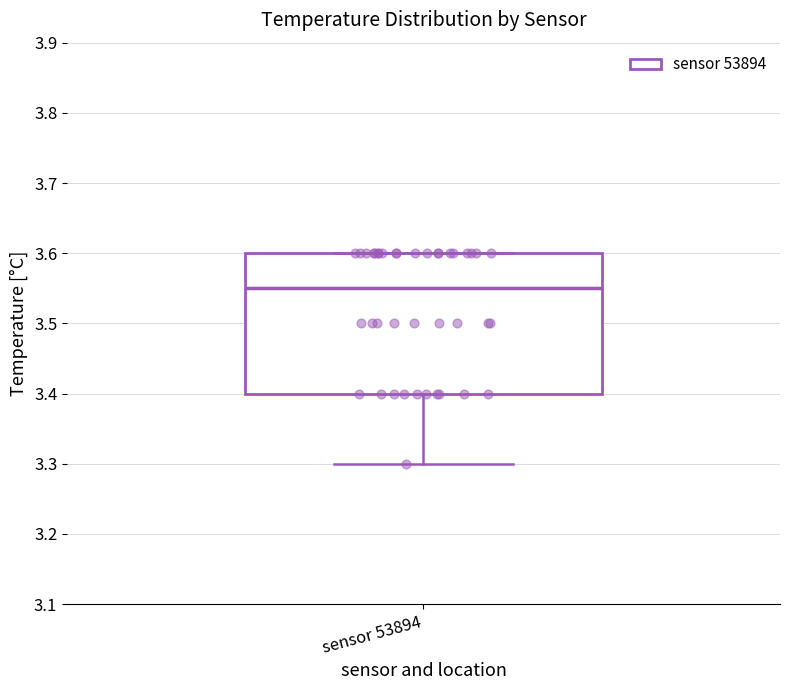

Where does the lower whisker of the box for sensor 53894 end on the y-axis? The values are not printed on the chart, so give them approximately, as read against the axis.

3.30